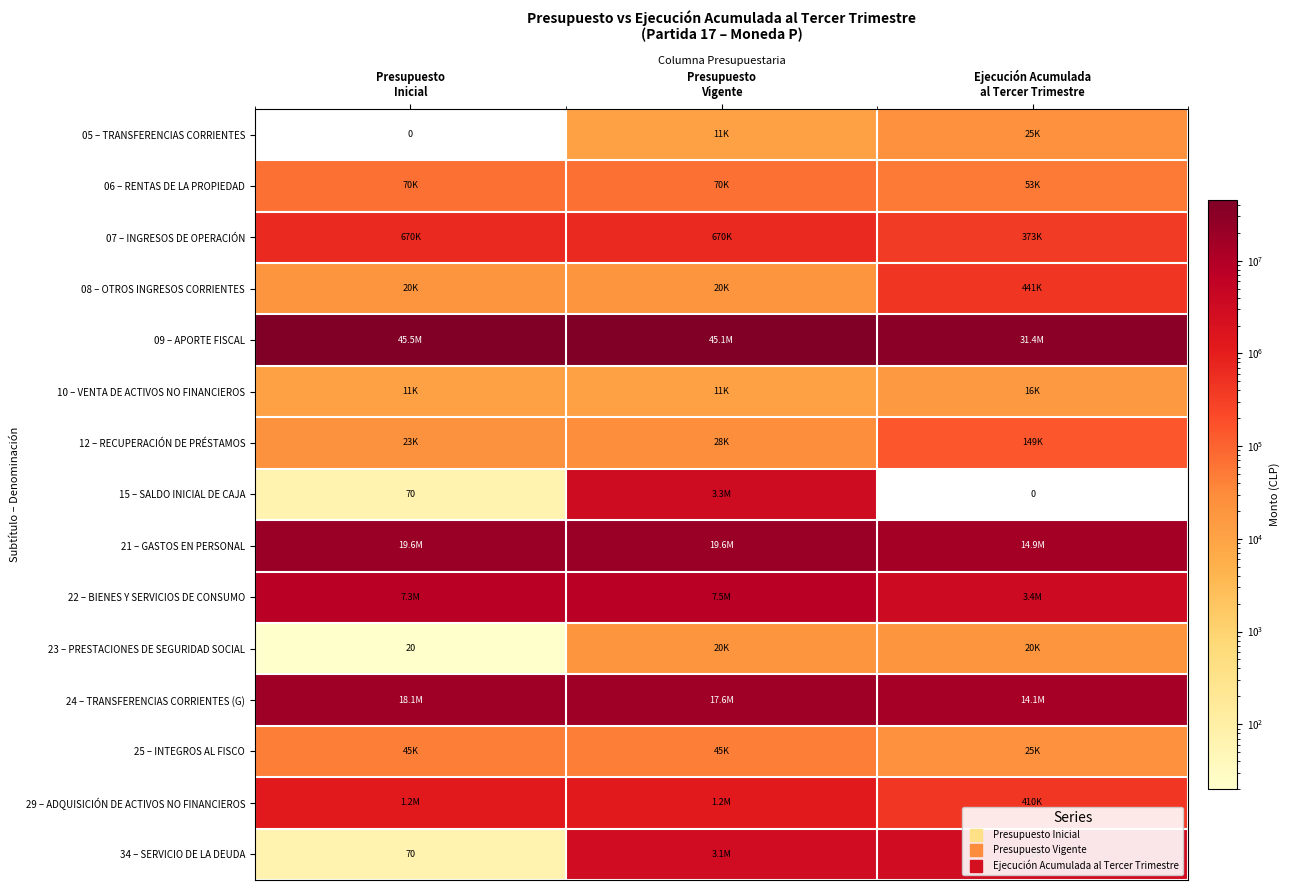

What is the lowest value of the 34 – SERVICIO DE LA DEUDA series?

70